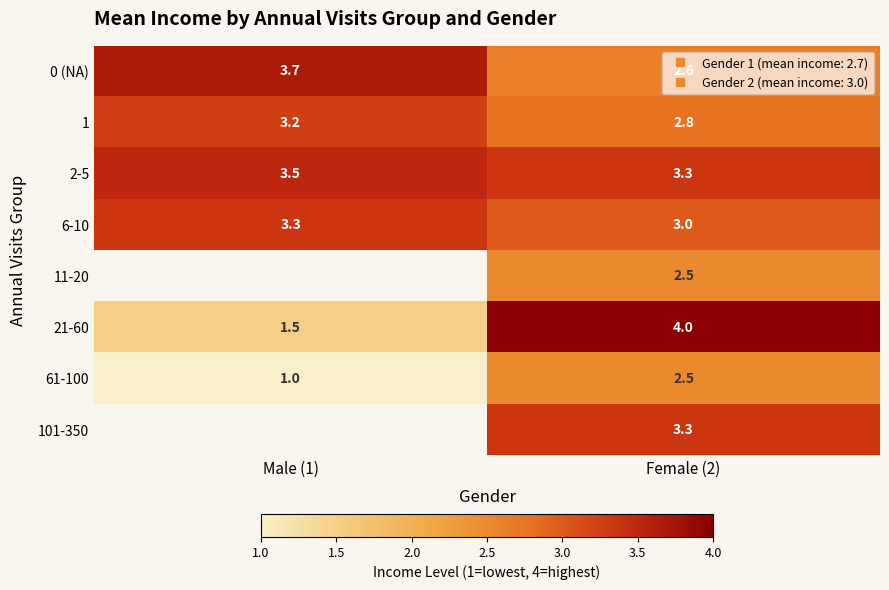

Which series changed the most between Male (1) and Female (2)?

21-60